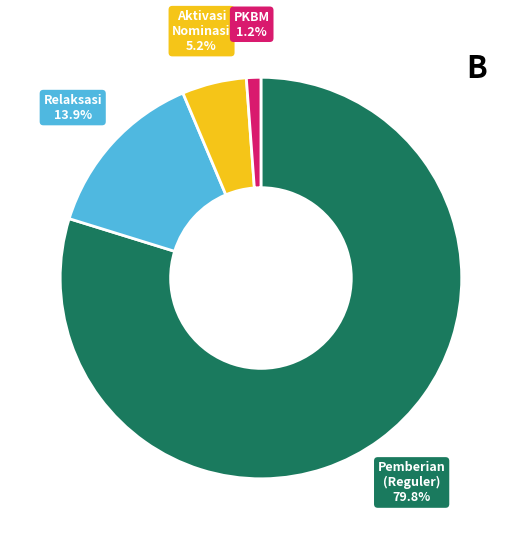

How many slices are in this pie chart?

4